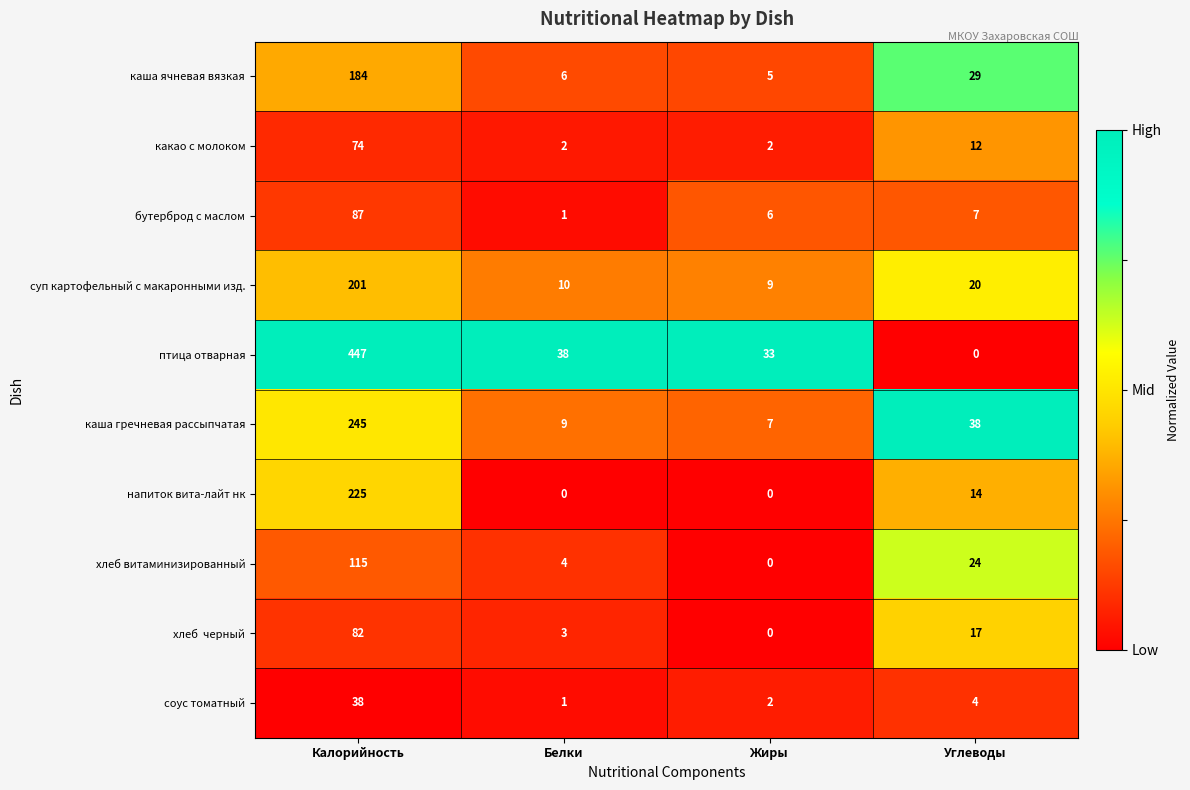

The value of каша ячневая вязкая at Углеводы is 14. True or false?

False